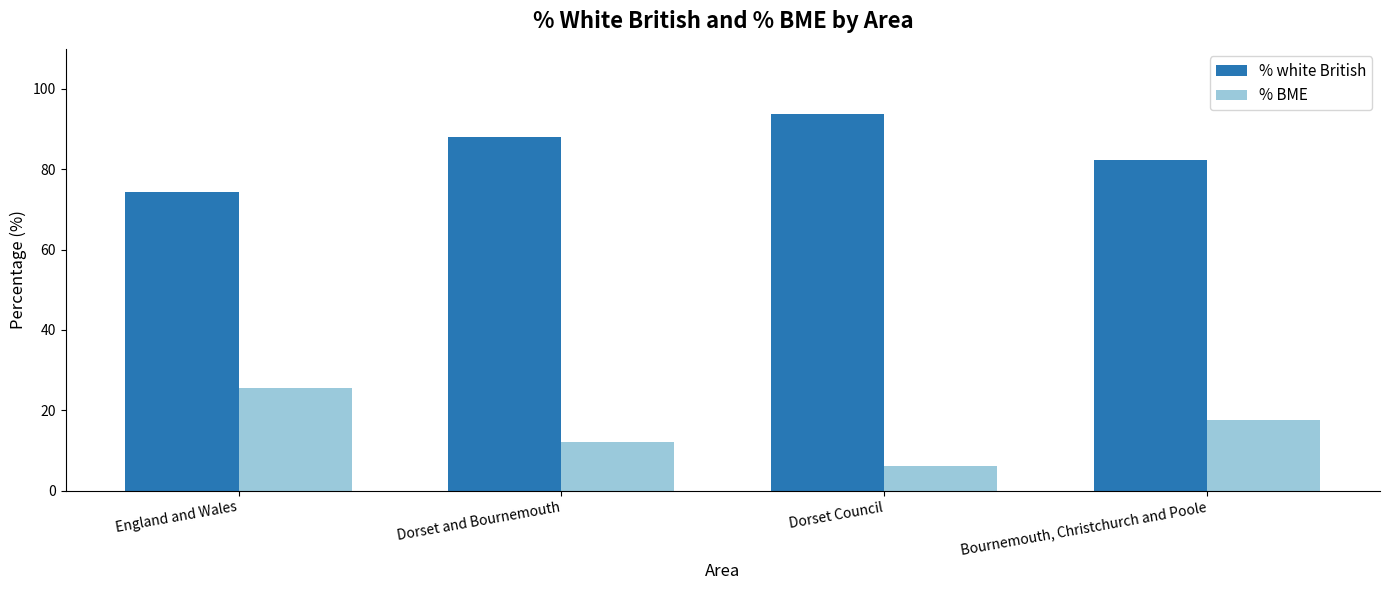

List the series in order of their overall mean, highest first.

% white British, % BME